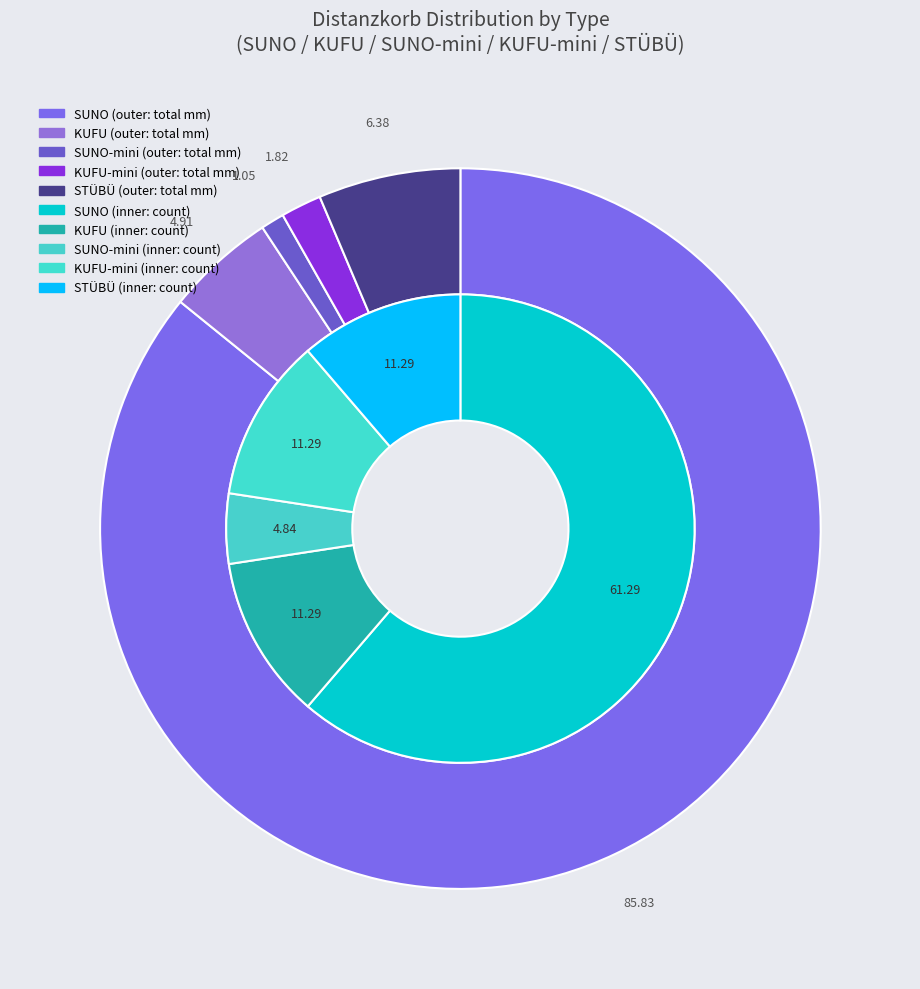

How many slices are in this pie chart?

5